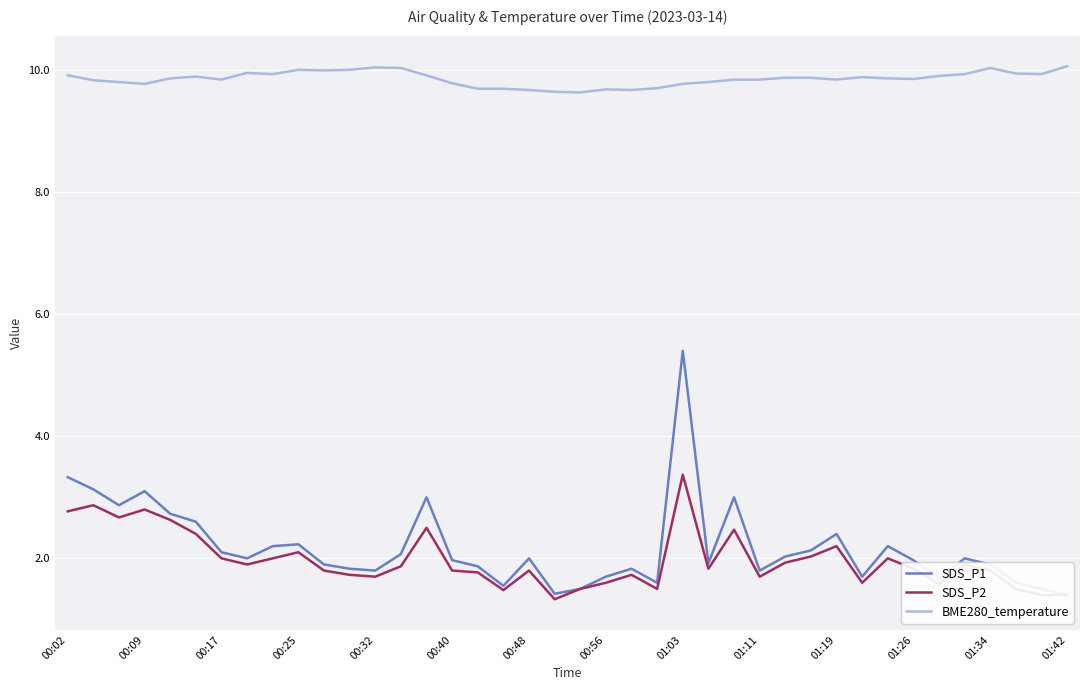

The BME280_temperature series shows 15.6 at 00:09. True or false?

False